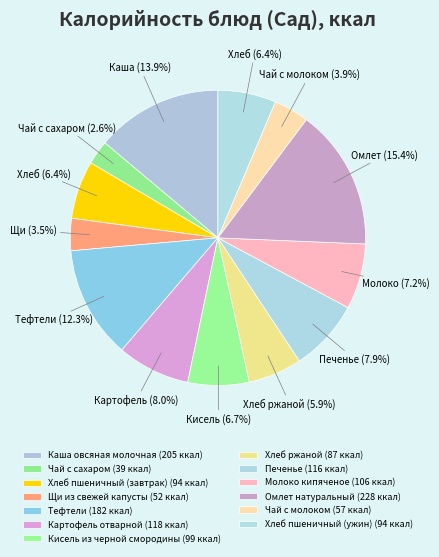

Which slice is the smallest?

Чай с сахаром